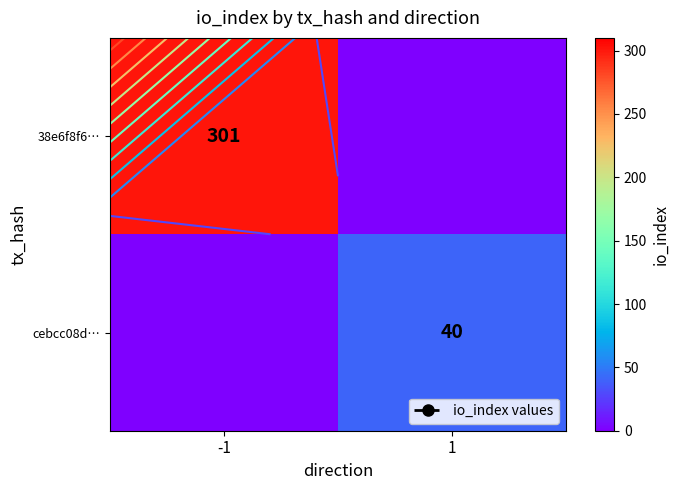

Is it true that cebcc08d… equals 60 at 1?

False